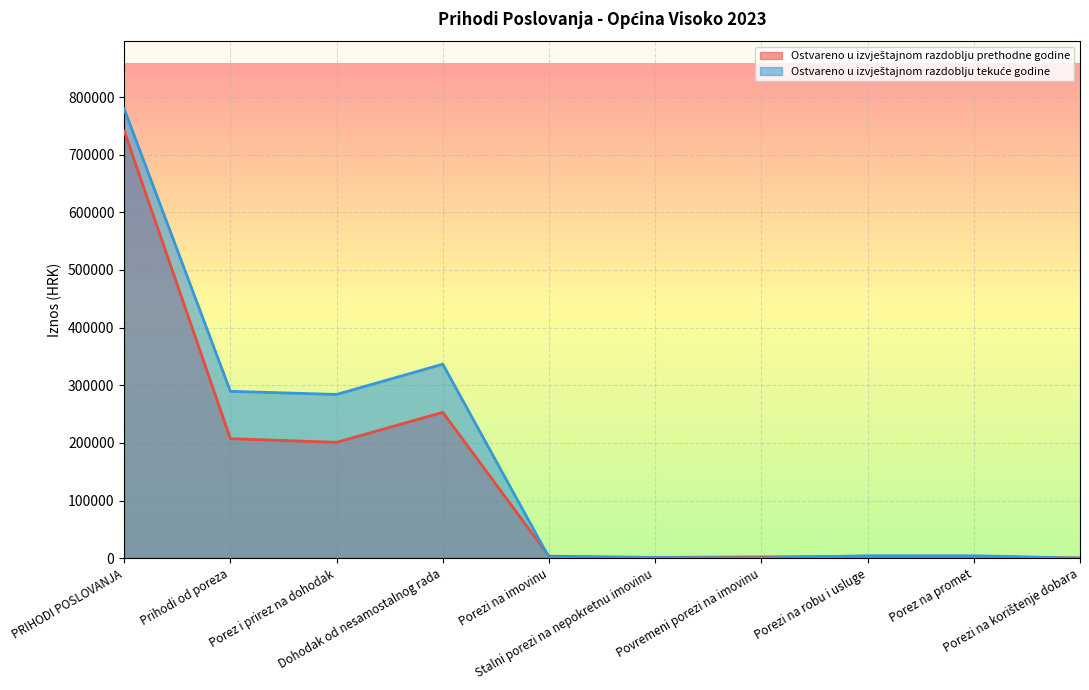

What is the label of the 6th point from the left?

Stalni porezi na nepokretnu imovinu